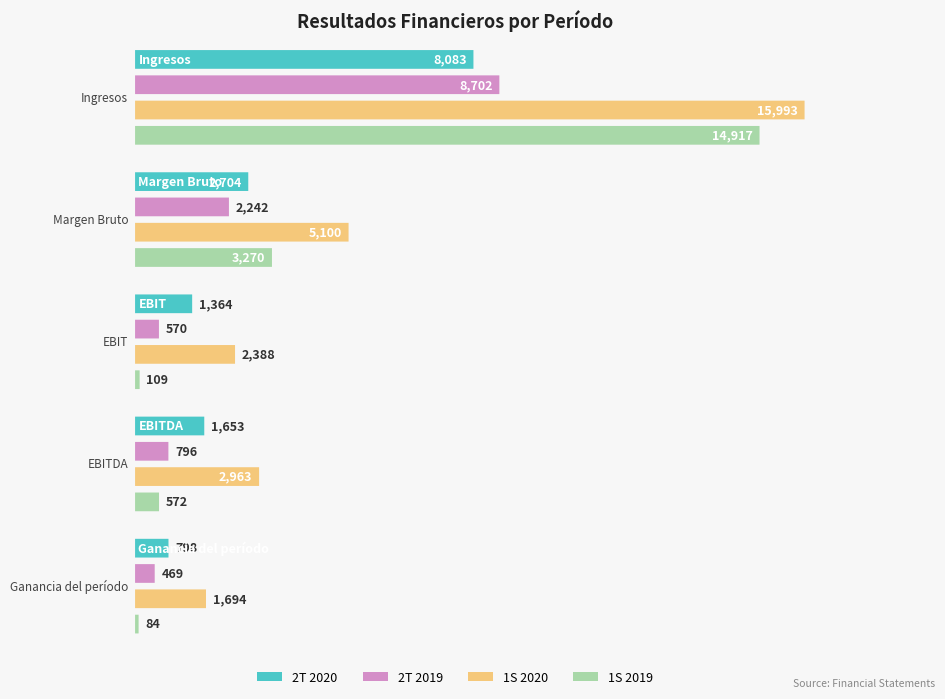

Which has a higher value, EBIT or Margen Bruto?

Margen Bruto